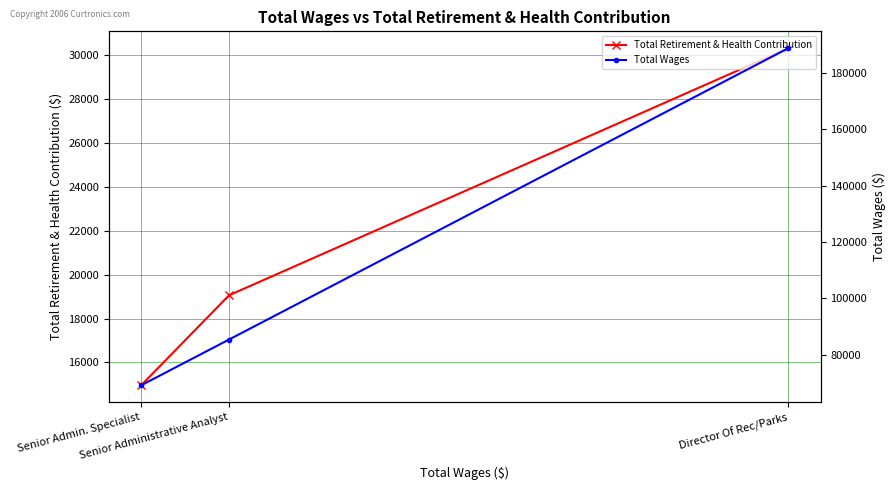

True or false: Total Retirement & Health Contribution has a value of 19057 at Senior Administrative Analyst.

True